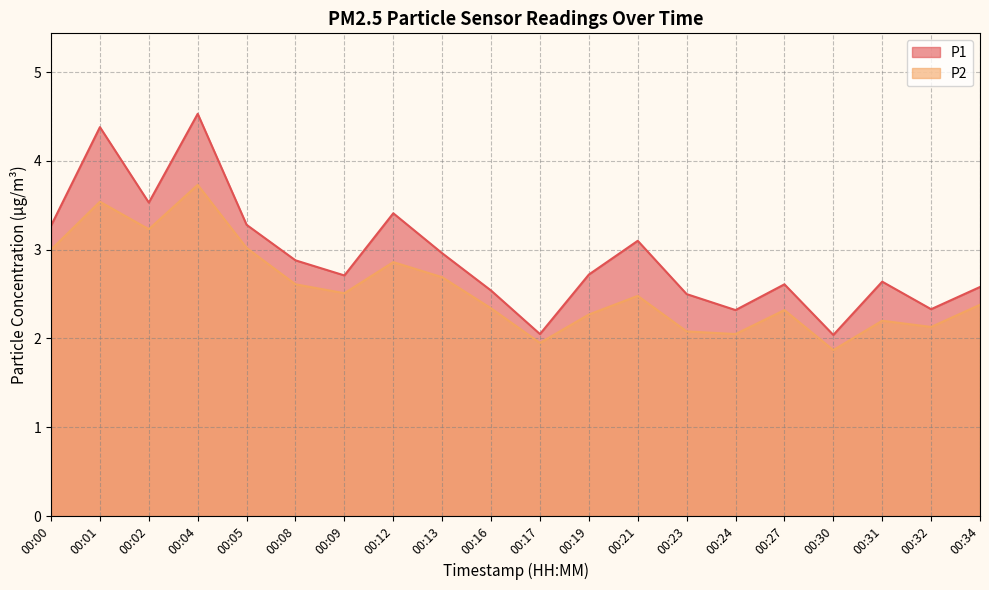

Between 00:34 and 00:09, which is larger?

00:09